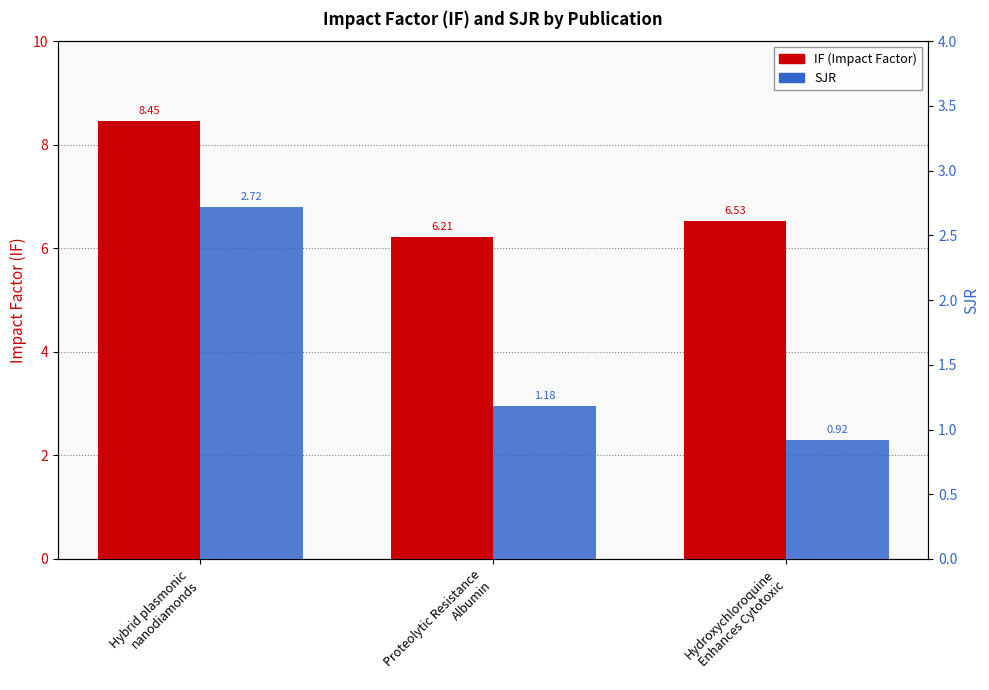

What is the maximum value shown in the chart?

8.4